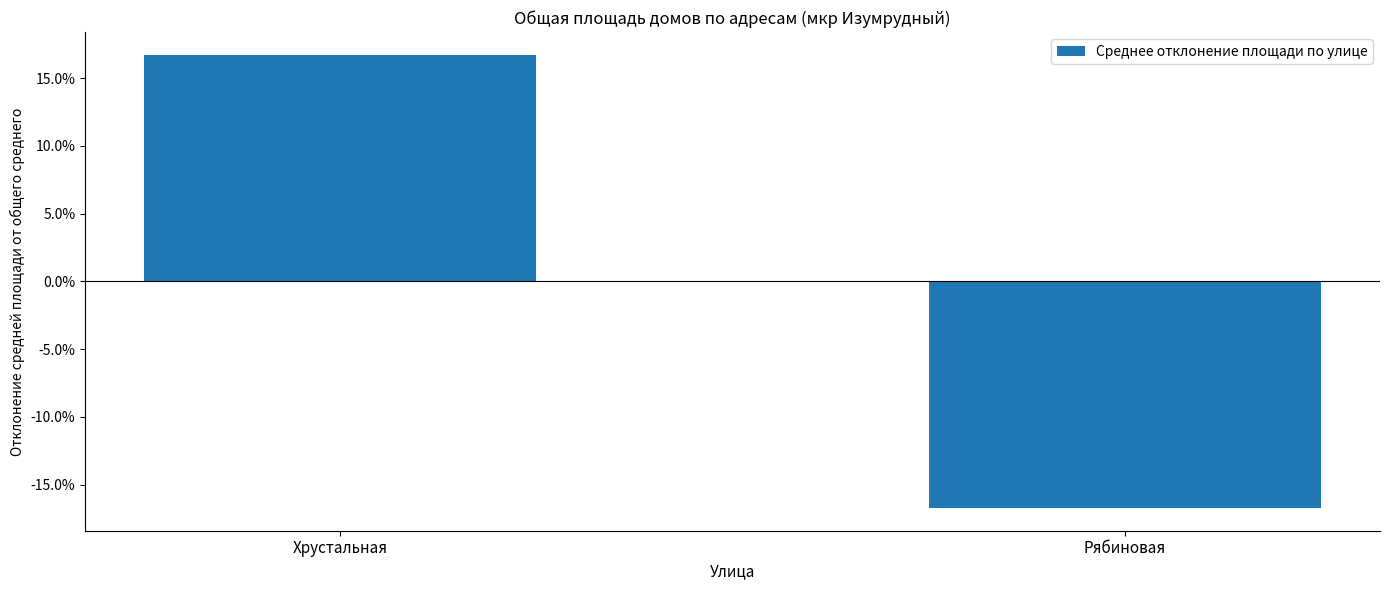

The value at Рябиновая is -0.2. True or false?

True